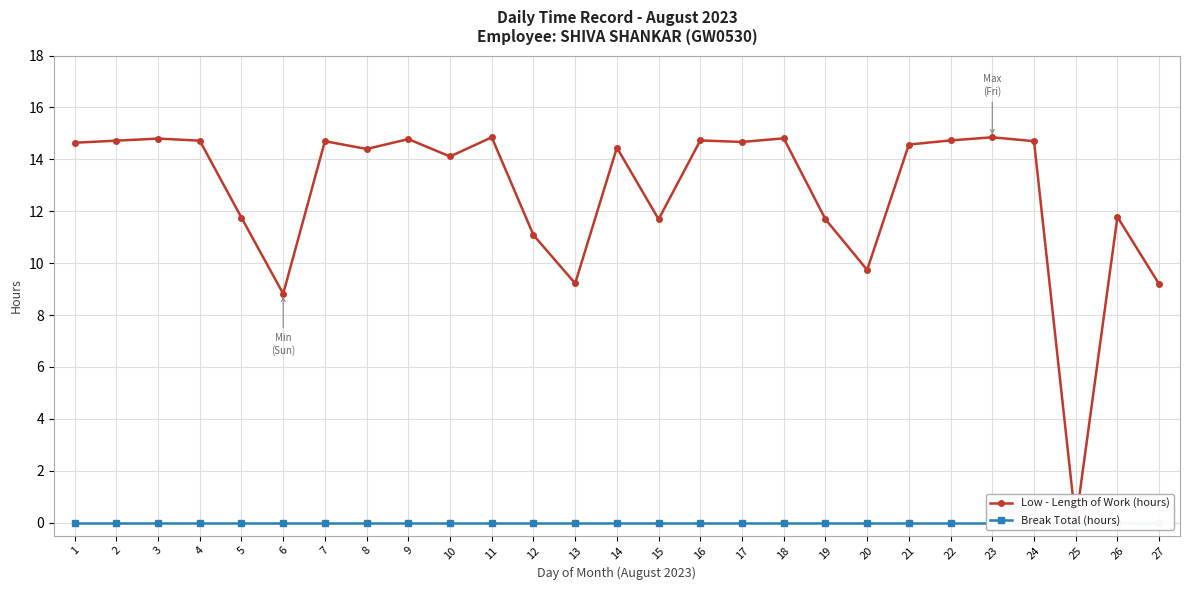

How many lines are shown in the chart?

2